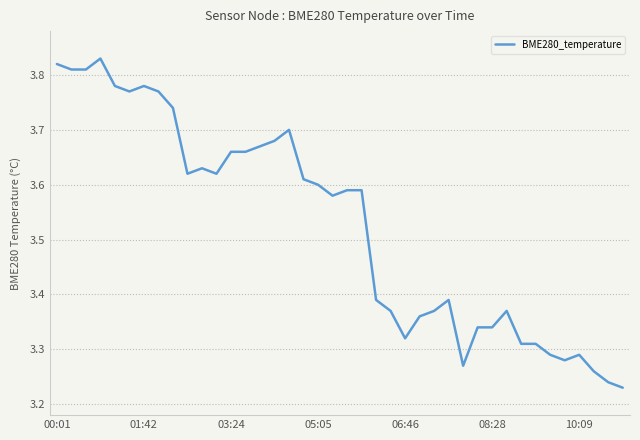

What is the difference between the maximum and minimum values?

0.6